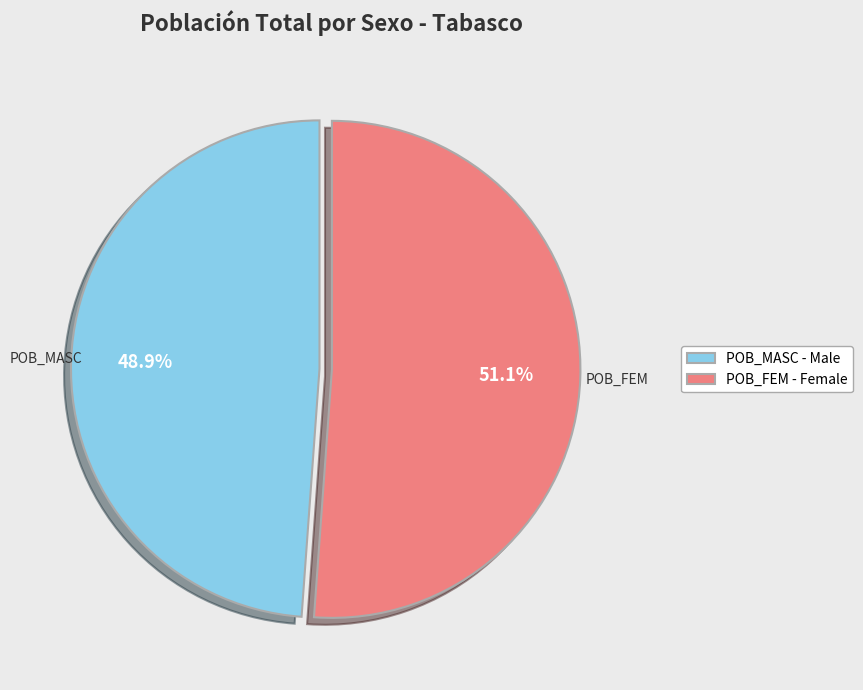

Which slice represents more than half of the pie?

POB_FEM